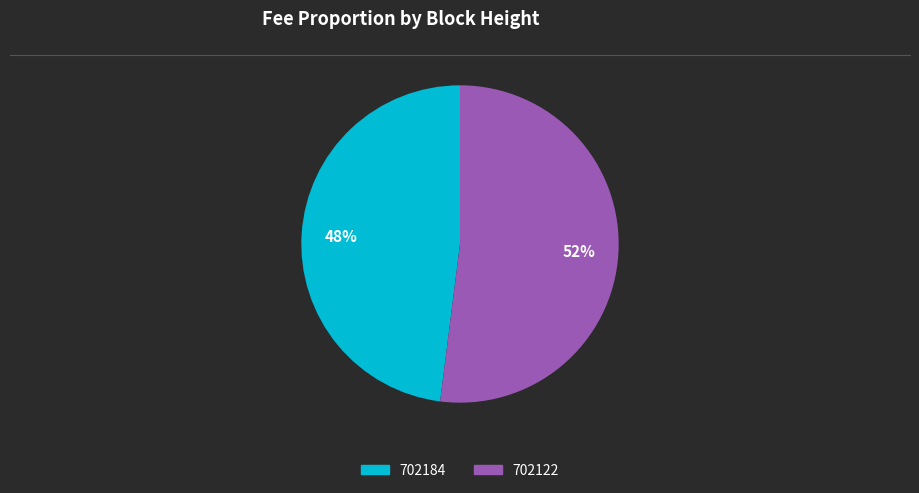

Between 702122 and 702184, which is larger?

702122